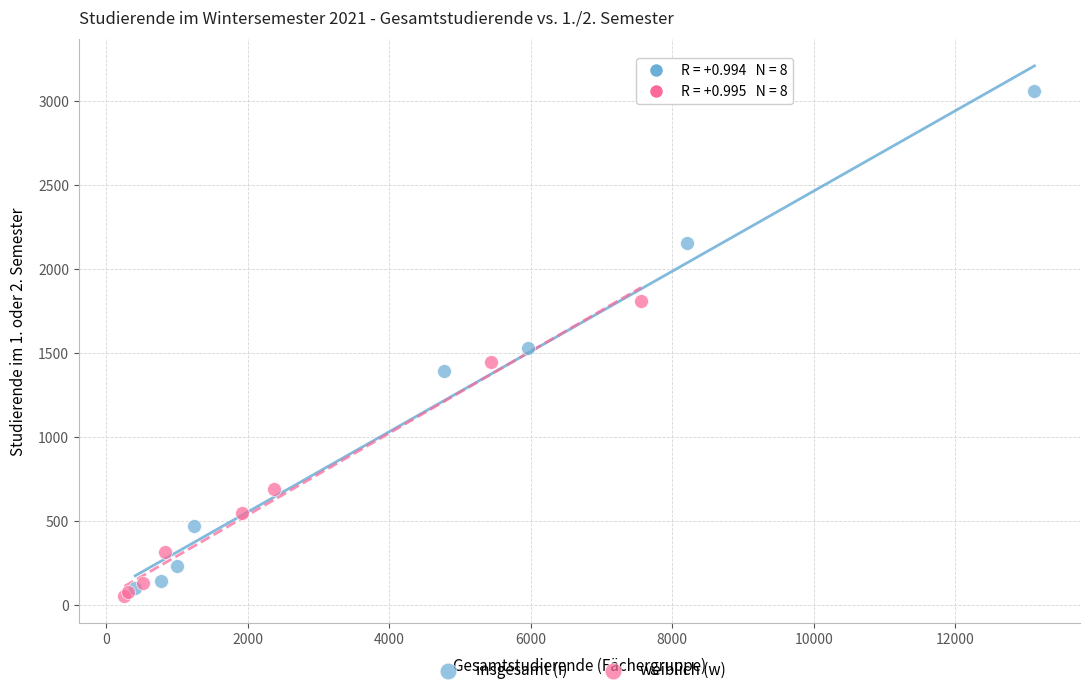

Which series contains the highest Y value?

insgesamt (i)